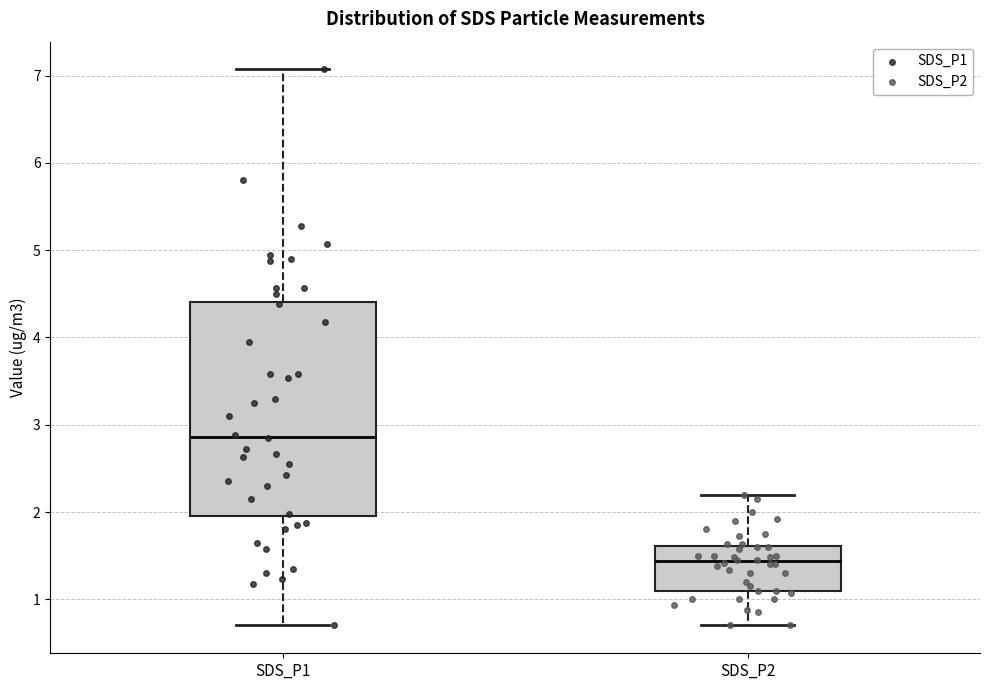

Which box's median line is the highest?

SDS_P1